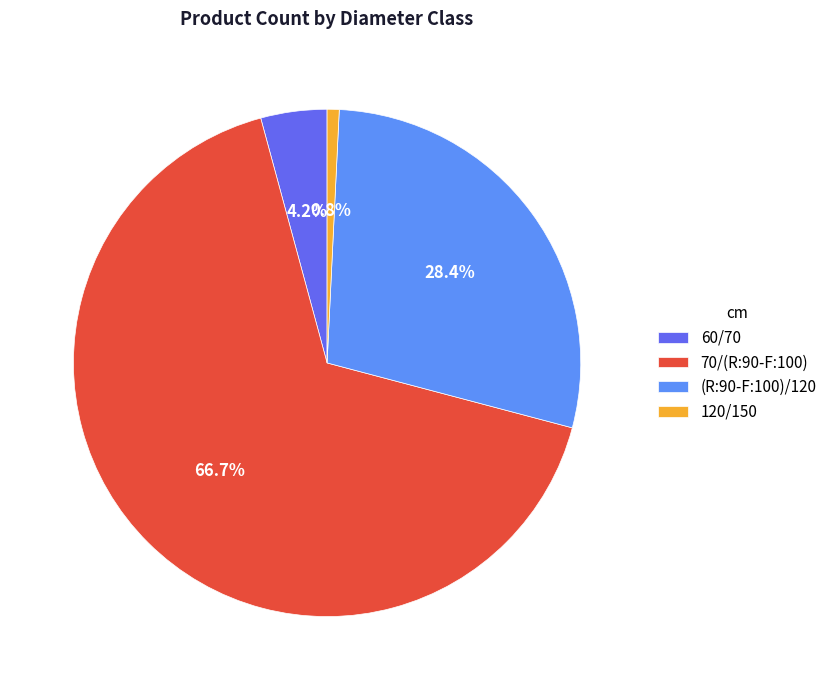

Is it true that (R:90-F:100)/120 is 28% of the pie?

True